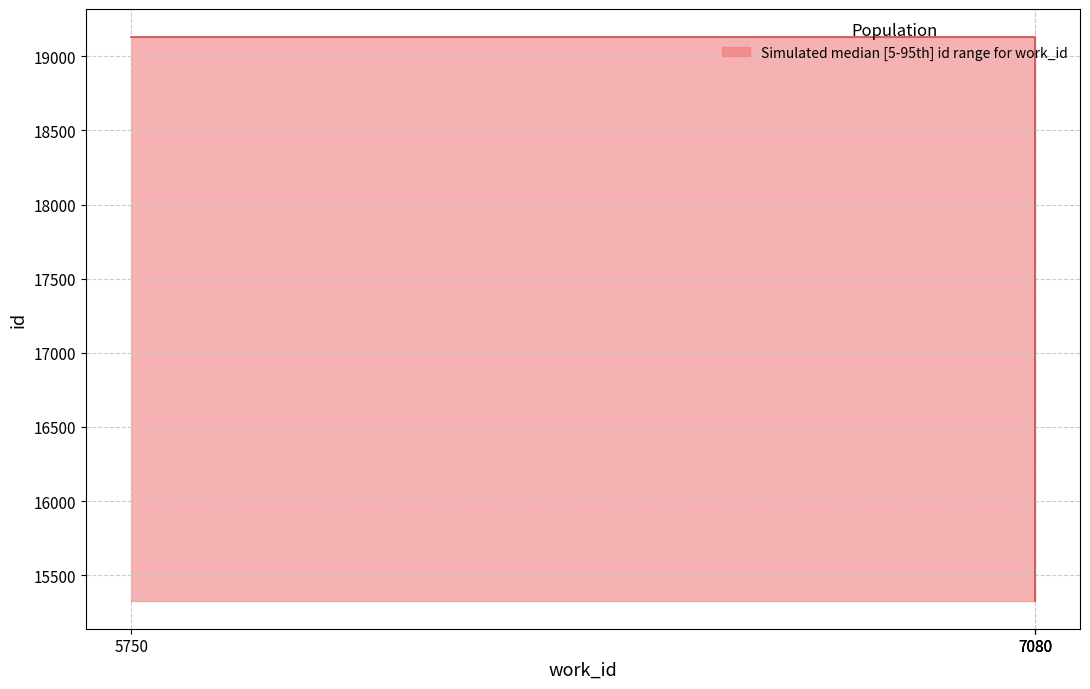

The value at 5750 is 25224. True or false?

False